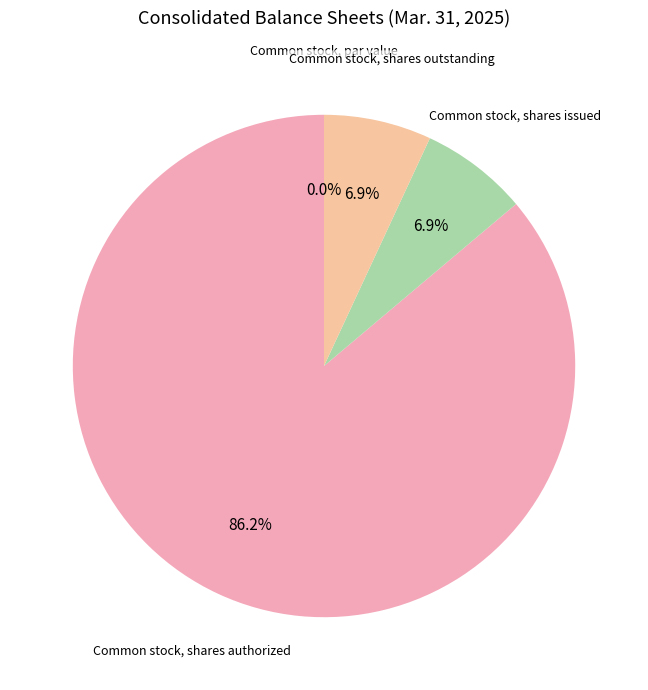

What portion of the pie excludes Common stock, shares outstanding?

93.1%